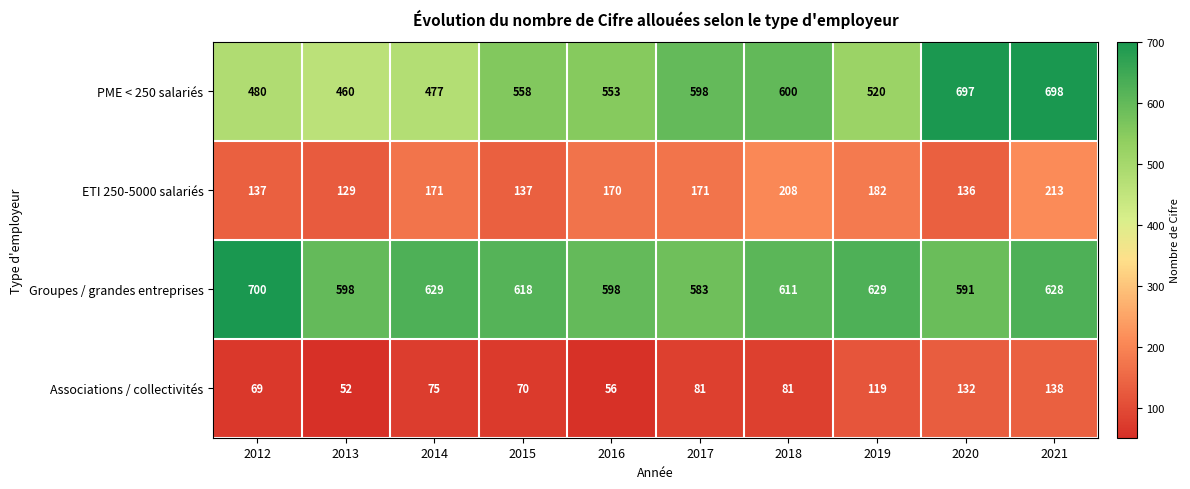

Rank the series at 2020 from highest to lowest value.

PME < 250 salariés, Groupes / grandes entreprises, ETI 250-5000 salariés, Associations / collectivités